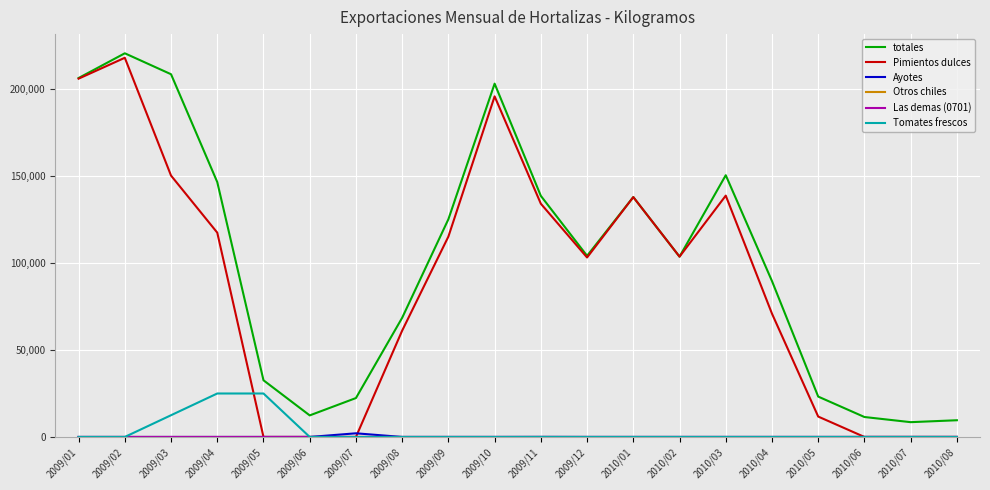

How many interior local peaks does the totales series have?

4